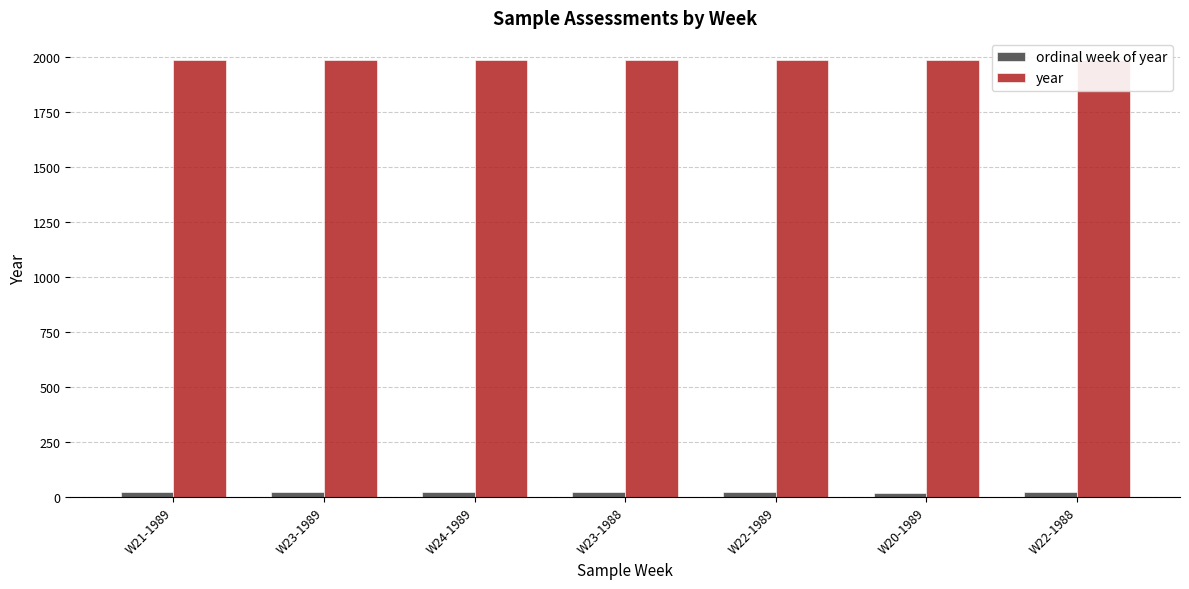

Does the chart contain stacked bars?

No